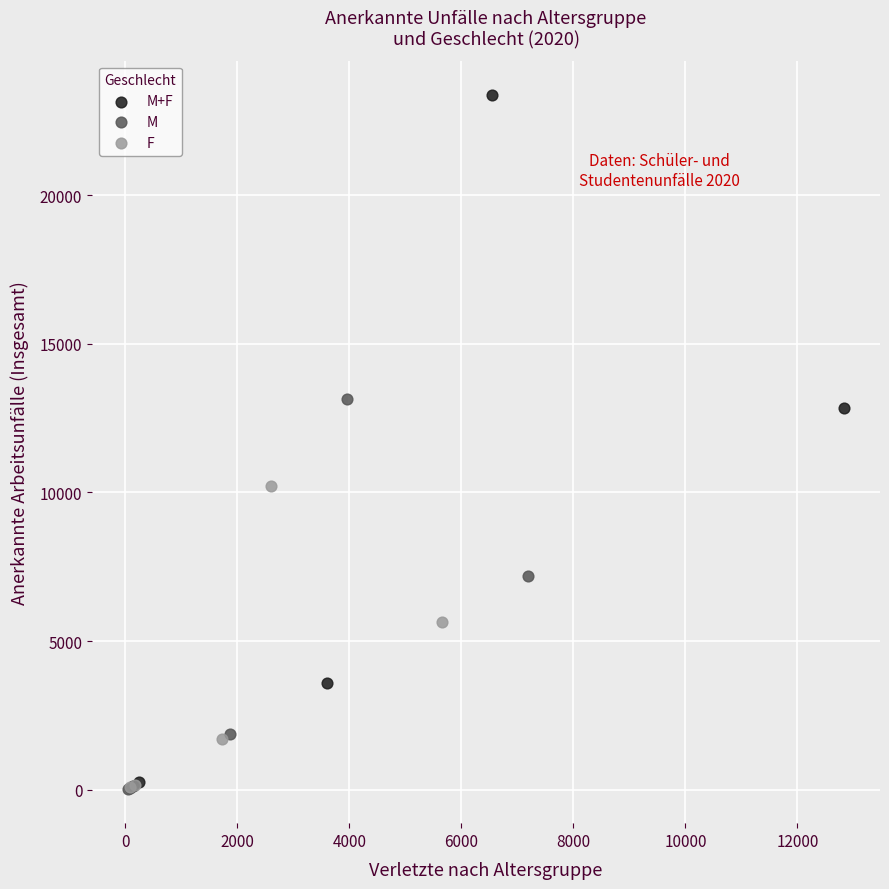

Which series reaches the maximum Y coordinate?

M+F